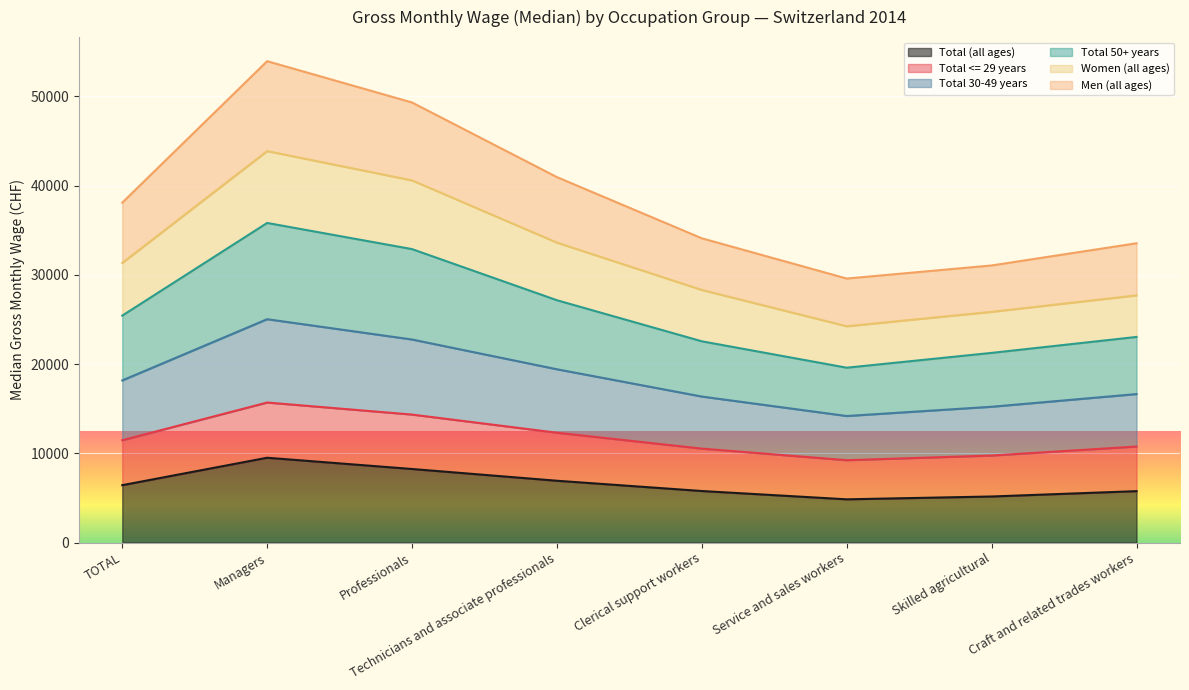

What is the difference between the Total 50+ years values at Professionals and Managers?

2932